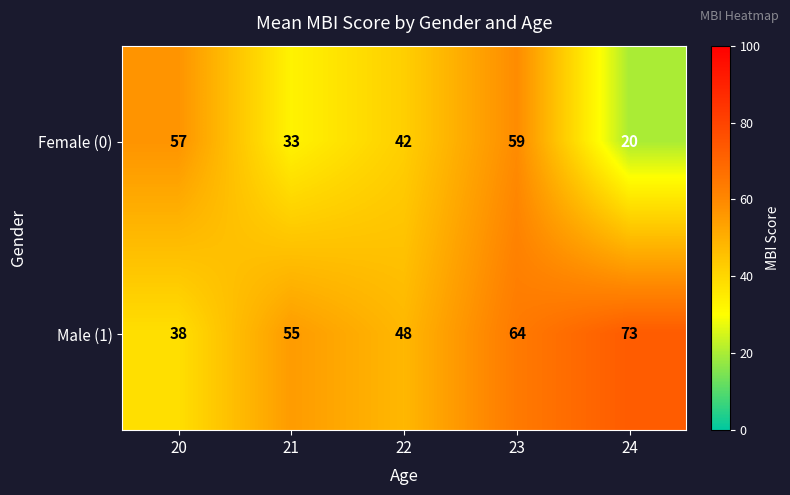

Count the Male (1) values in the range 48 to 64.

3